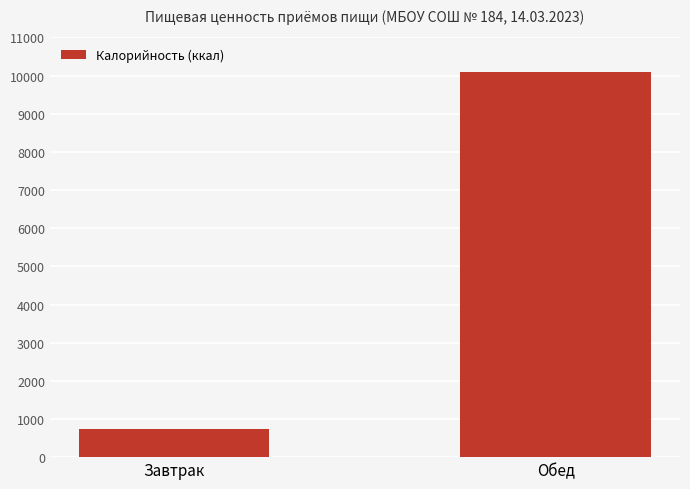

How many categories are shown in the chart?

2